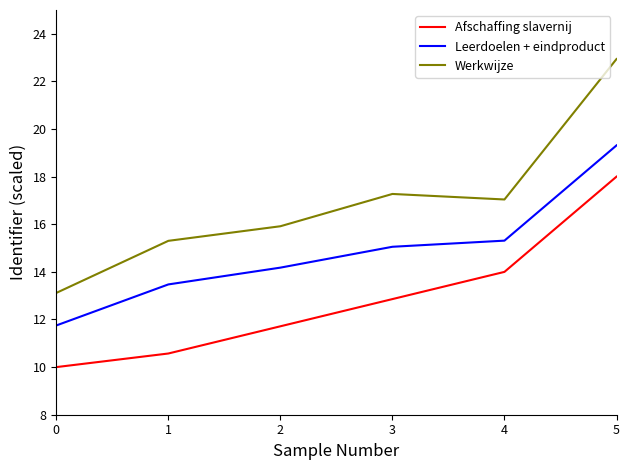

List the series in order of their peak value, lowest first.

Afschaffing slavernij, Leerdoelen + eindproduct, Werkwijze